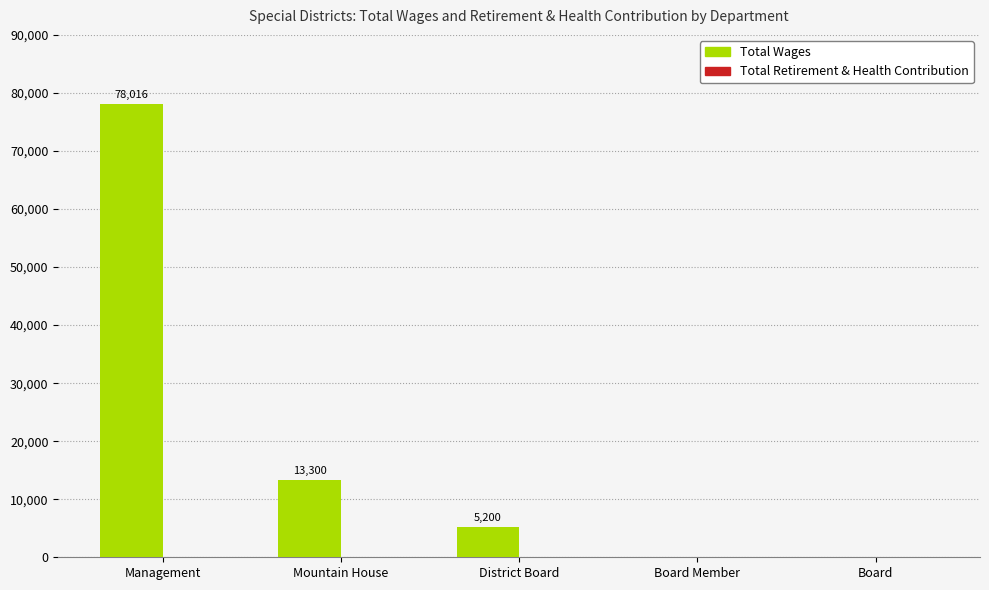

Reading left to right, list all the values displayed in this chart.

Management=78016	Mountain House=13300	District Board=5200	Board Member=0	Board=0